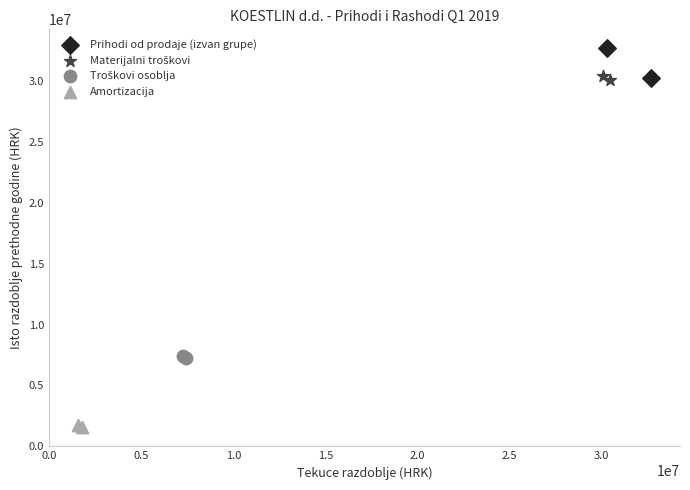

Which series contains the highest Y value?

Prihodi od prodaje (izvan grupe)